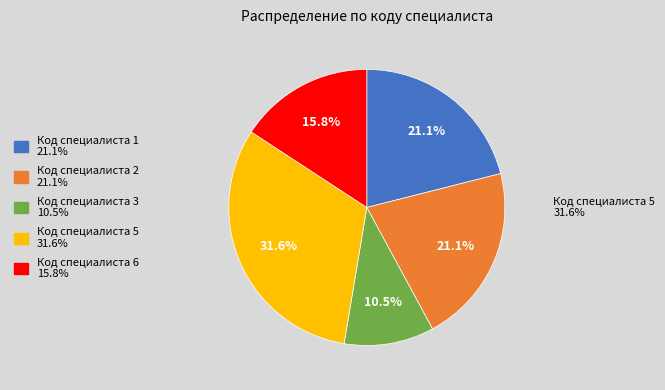

To the nearest percent, what percentage of the pie is Код специалиста 1?

21%